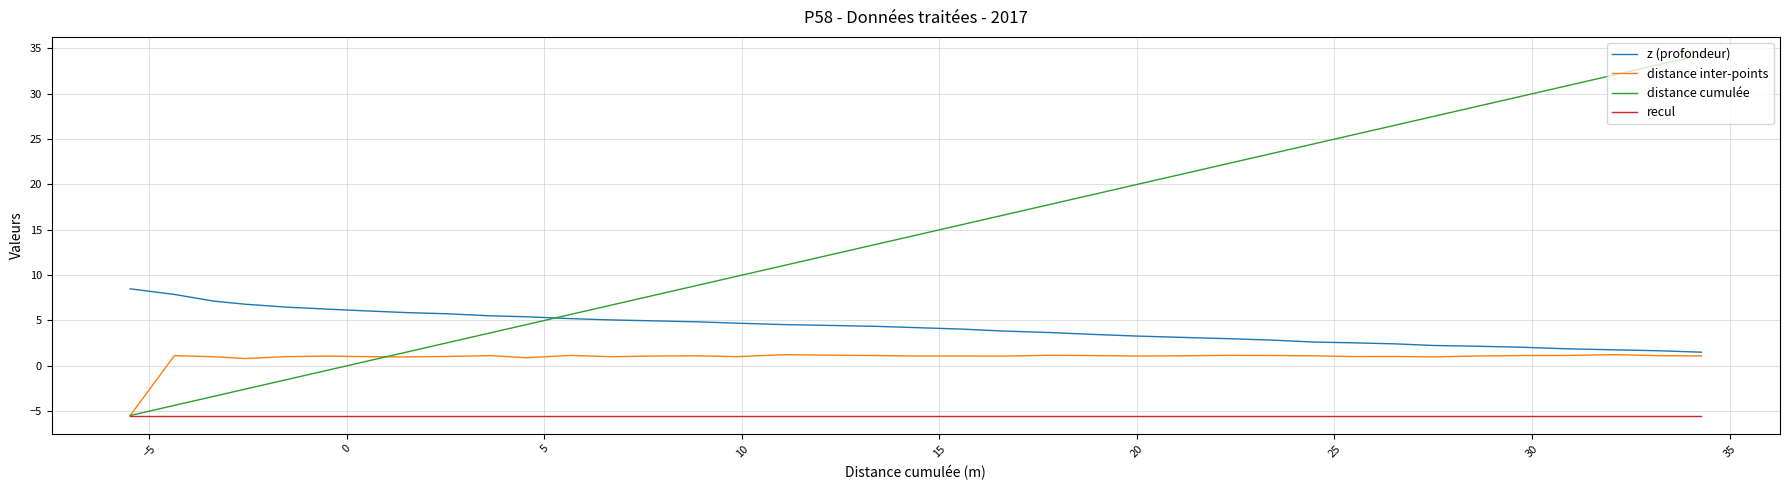

True or false: z (profondeur) and recul intersect in this chart.

False